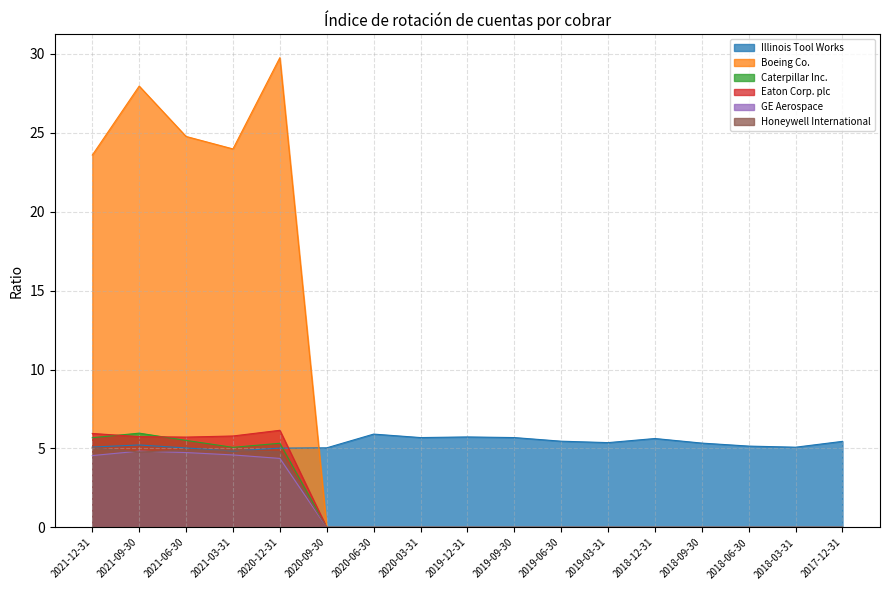

What is the average value of the Honeywell International series?

1.4